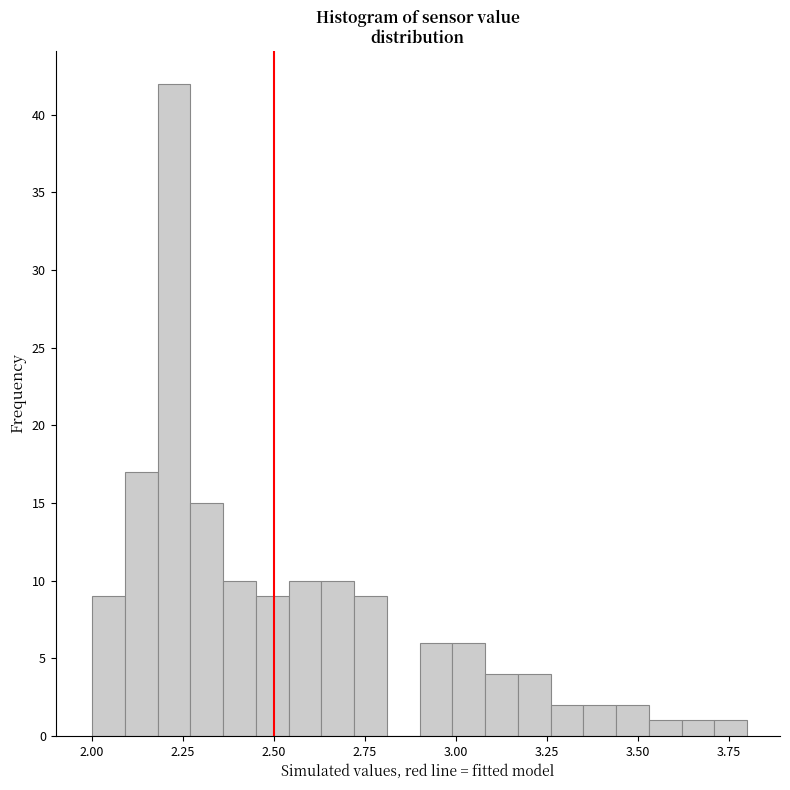

Around what value on the x-axis is the tallest bar? Give the approximate position of its centre, as read against the axis.

2.25